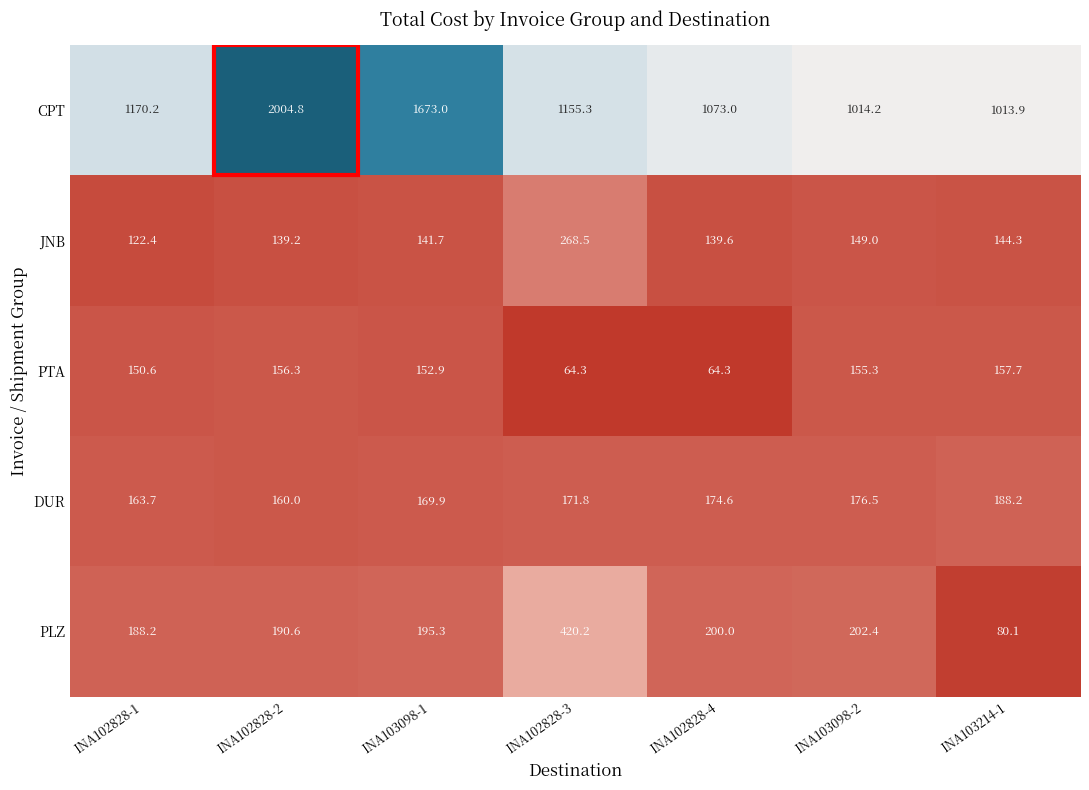

Between INA102828-3 and INA103214-1, which series saw the biggest shift?

PLZ